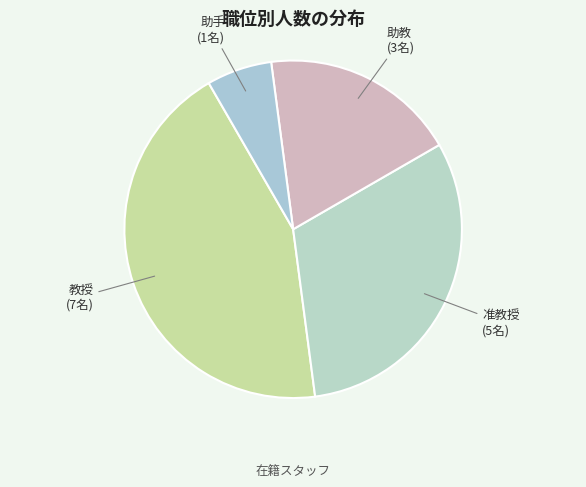

Which has a higher value, 教授 or 助教?

教授